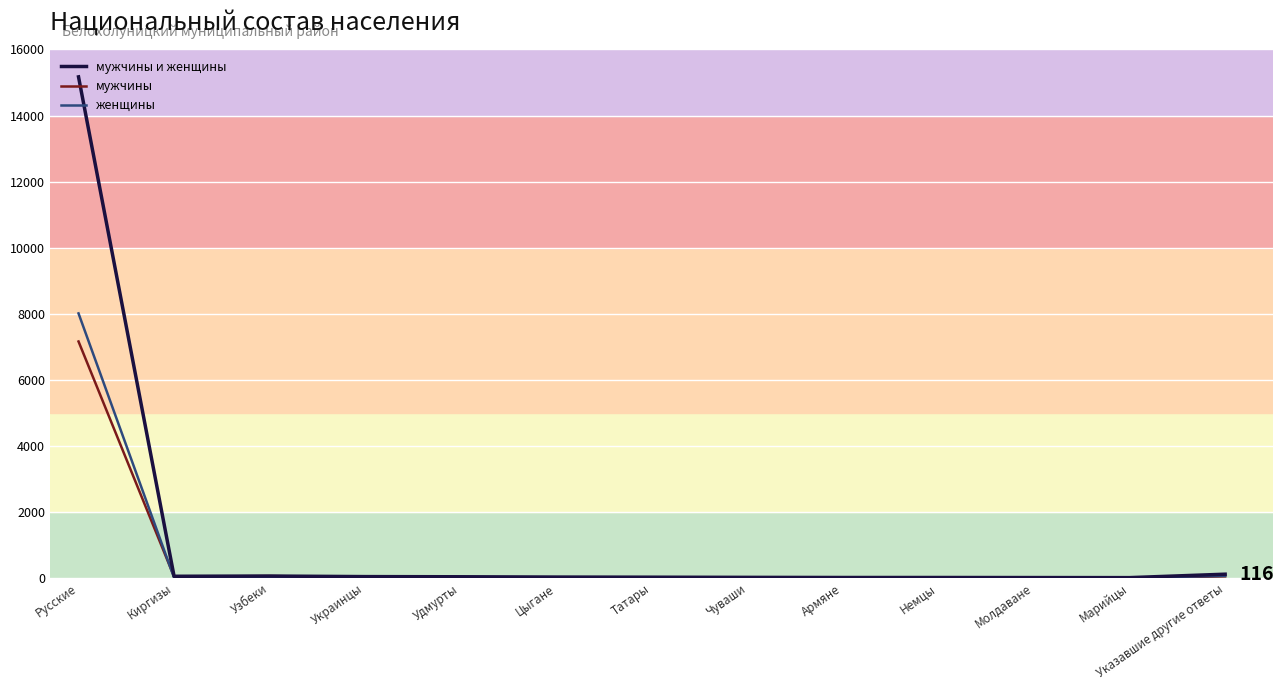

Count the number of categories in the chart.

13